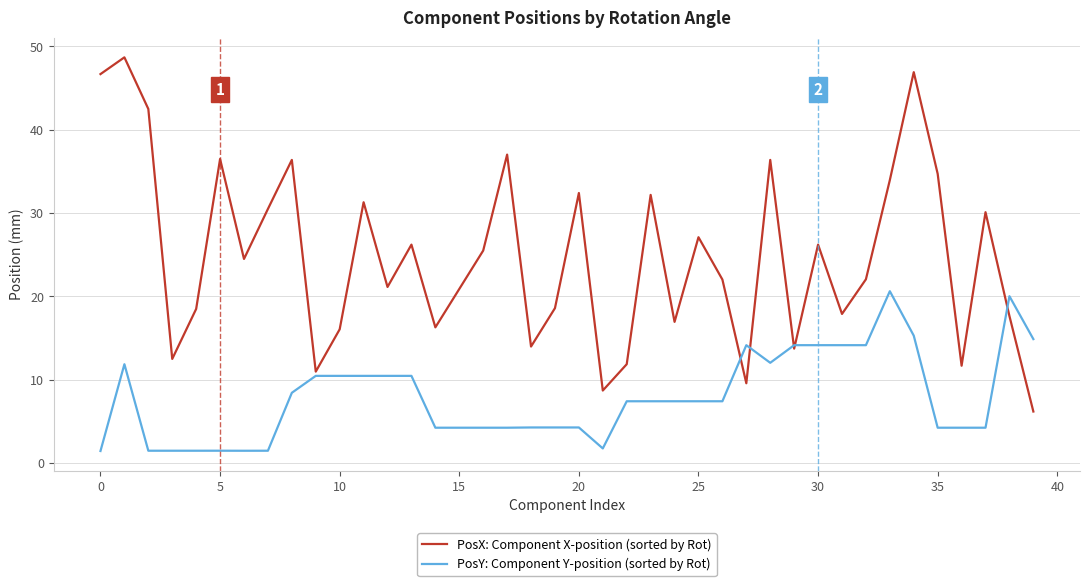

List the series in order of their overall mean, highest first.

PosX: Component X-position (sorted by Rot), PosY: Component Y-position (sorted by Rot)